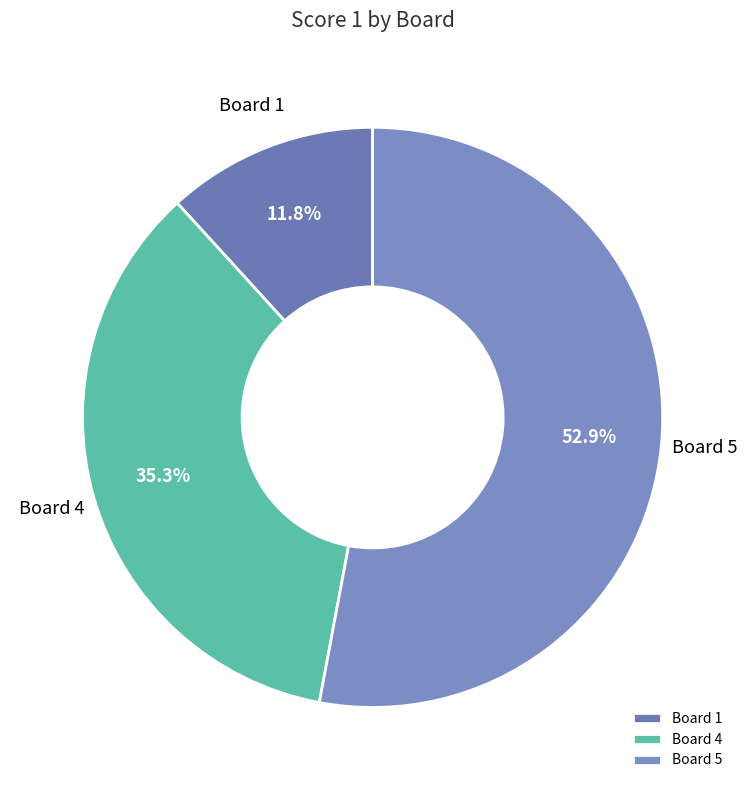

Rank the categories by value from lowest to highest.

Board 1, Board 4, Board 5